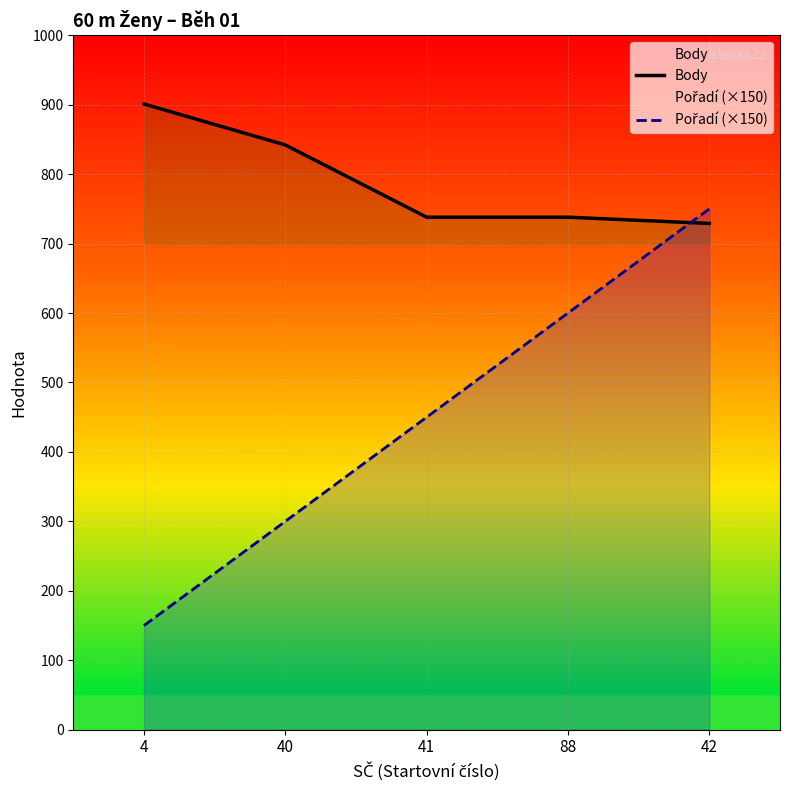

Between 42 and 41, which is larger?

41